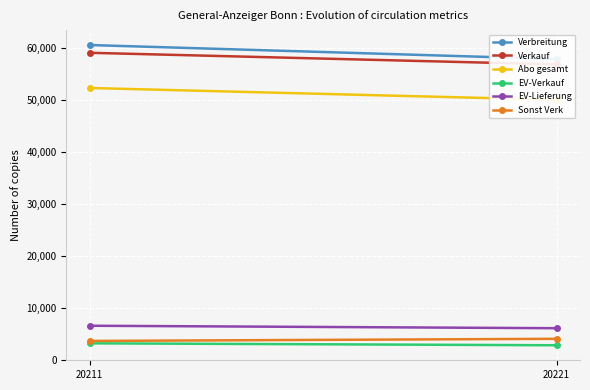

Reading right to left, transcribe all the data shown in this chart.

Verbreitung: 20221=57796	20211=60484
Verkauf: 20221=56761	20211=58992
Abo gesamt: 20221=49957	20211=52225
EV-Verkauf: 20221=2781	20211=3155
EV-Lieferung: 20221=6059	20211=6534
Sonst Verk: 20221=4023	20211=3612